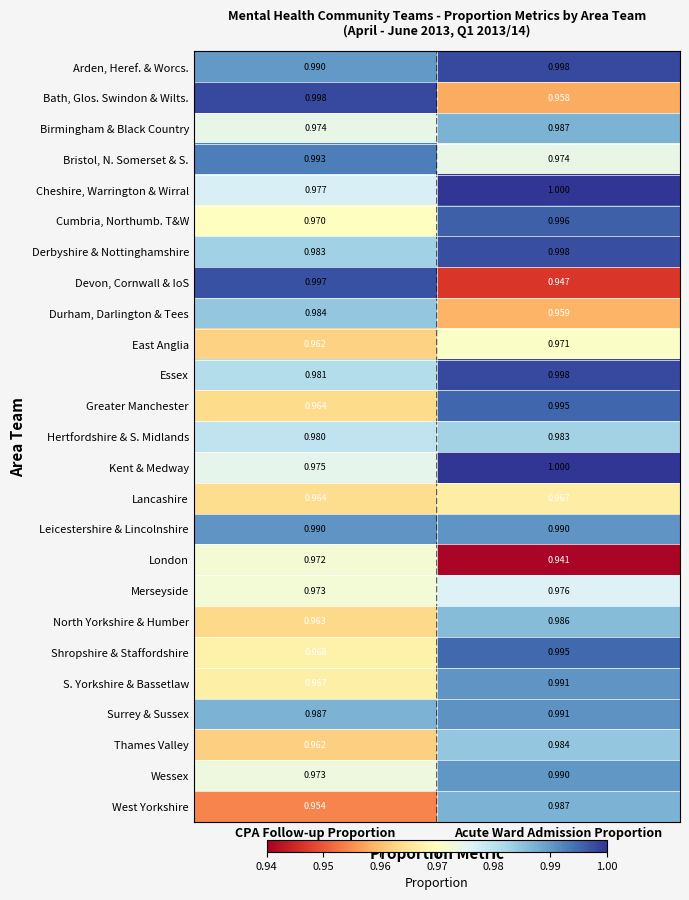

Rank the categories by Cumbria, Northumb. T&W value from lowest to highest.

CPA Follow-up Proportion, Acute Ward Admission Proportion